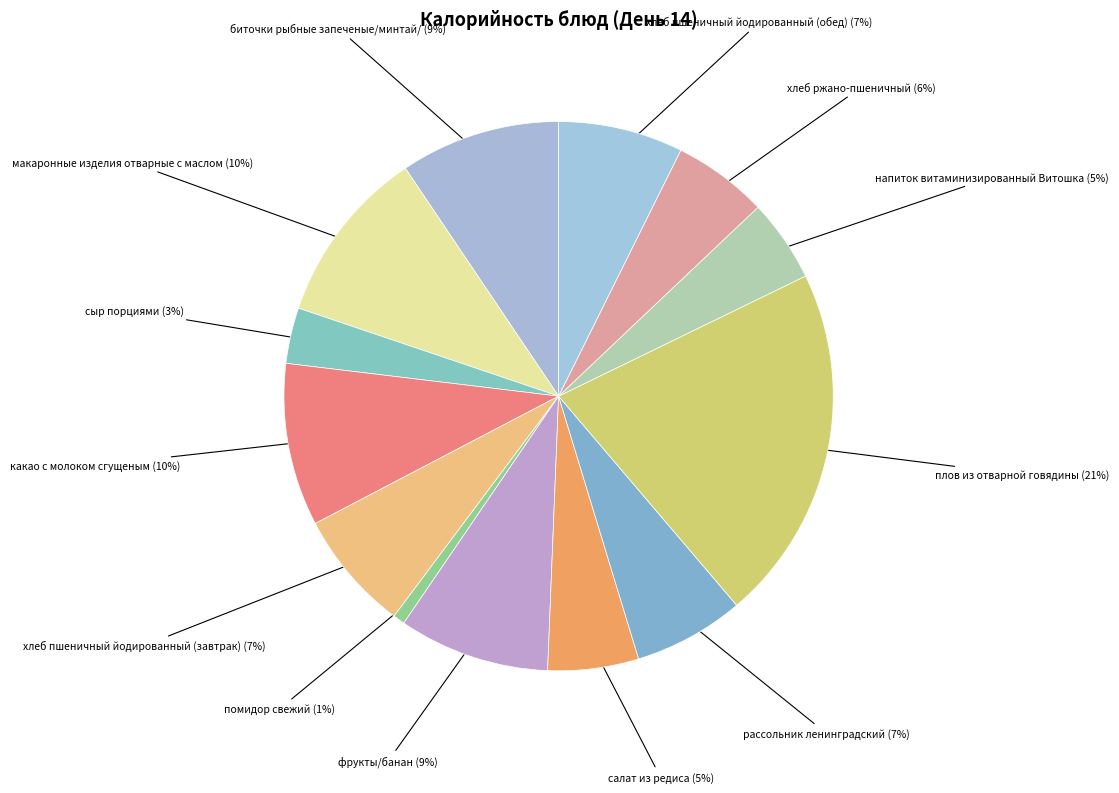

Count the number of slices in the pie.

13